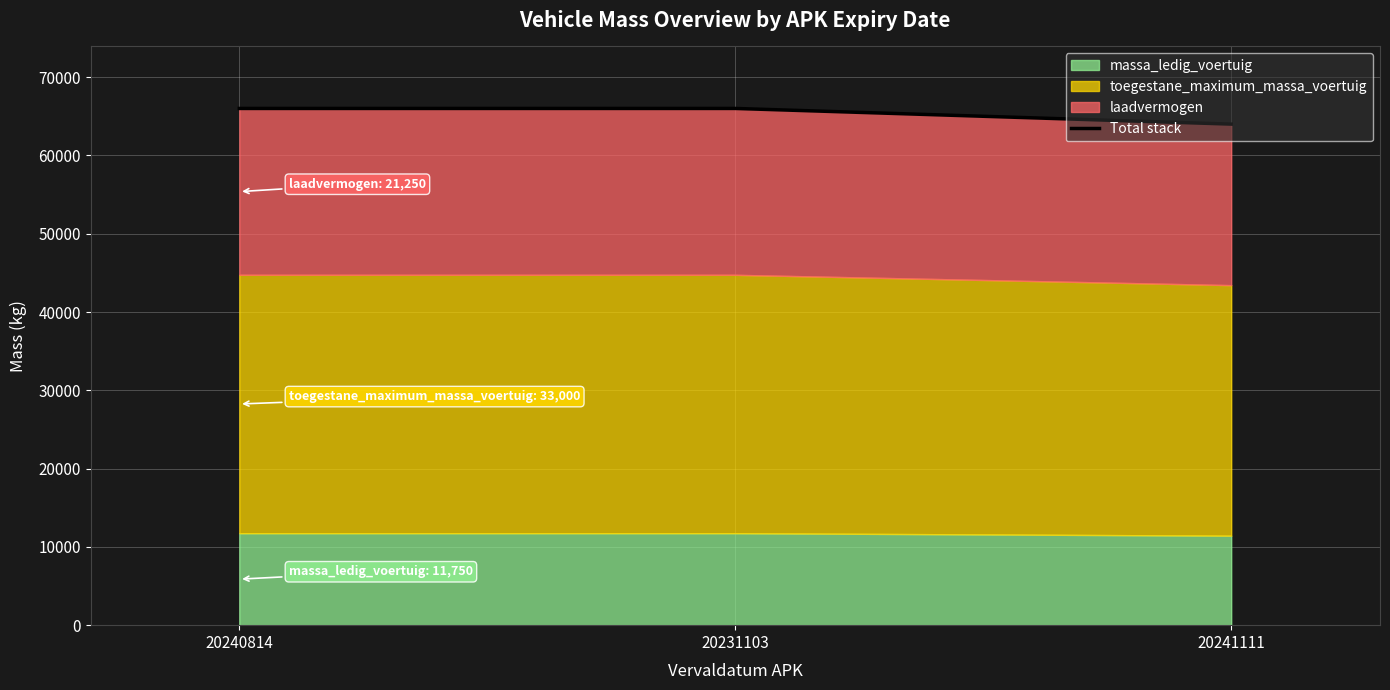

Reading right to left, what are all the values shown in this chart?

64000	66000	66000